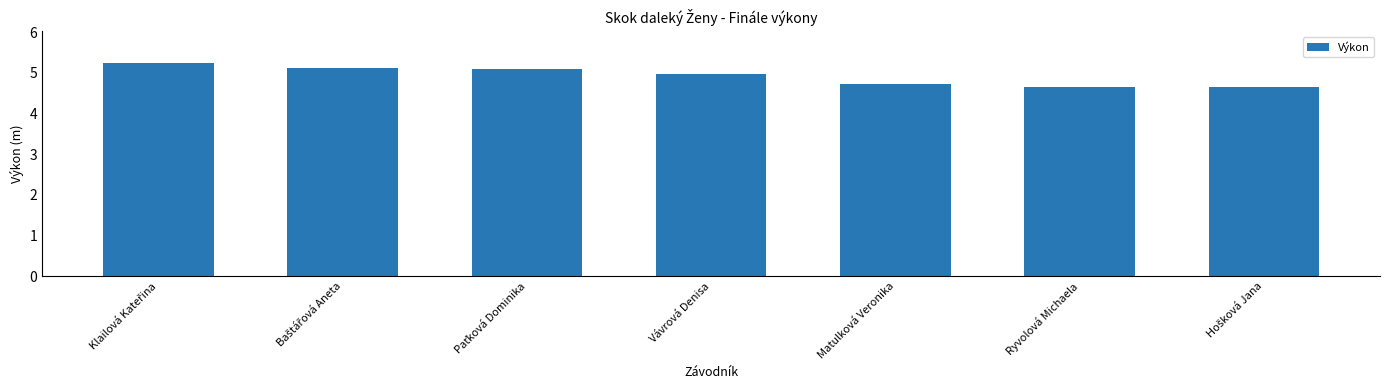

What is the maximum value shown in the chart?

5.2